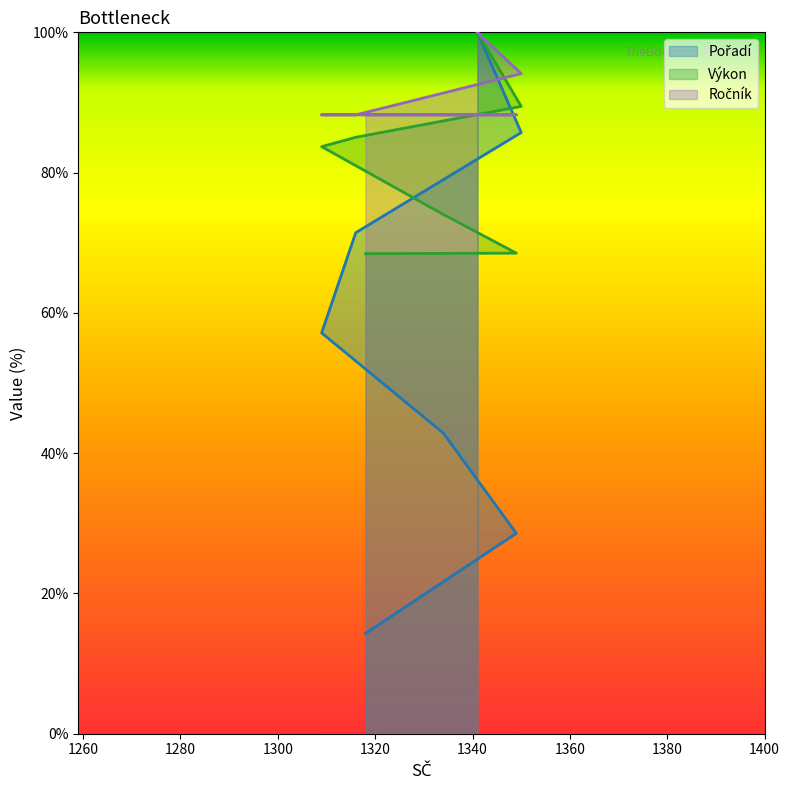

What position from the right is 1316?

3